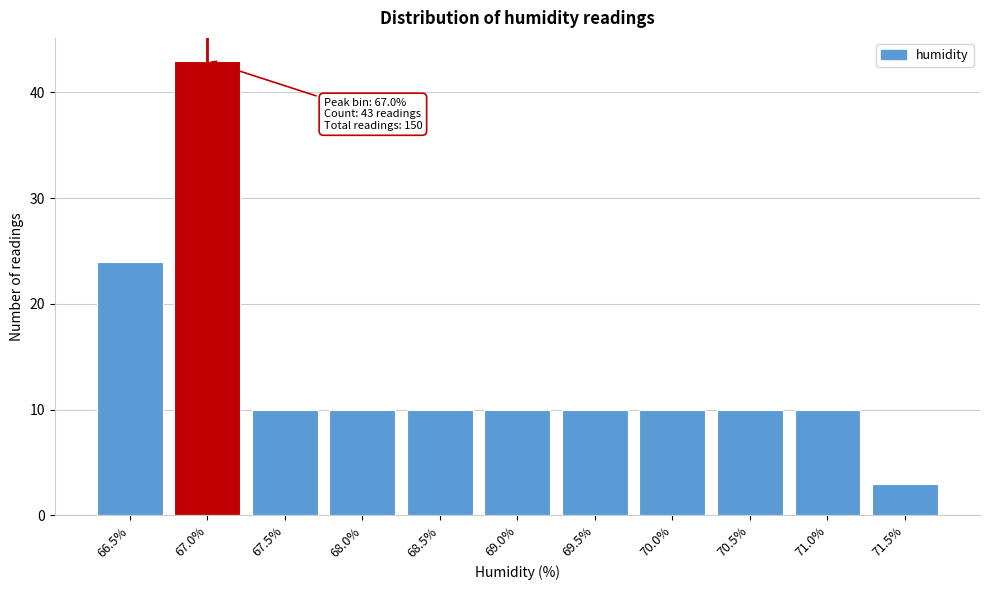

Reading left to right, transcribe all the data shown in this chart.

24	43	10	10	10	10	10	10	10	10	3